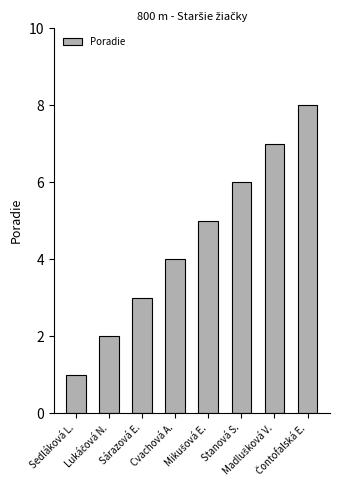

How many values are between 3 and 7?

5